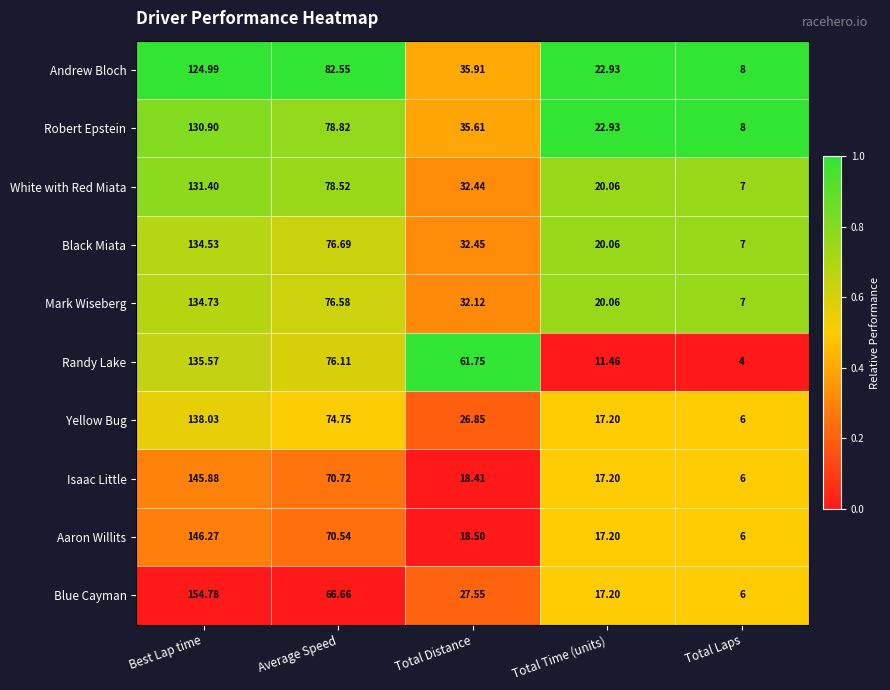

List the series in order of their peak value, highest first.

Blue Cayman, Aaron Willits, Isaac Little, Yellow Bug, Randy Lake, Mark Wiseberg, Black Miata, White with Red Miata, Robert Epstein, Andrew Bloch